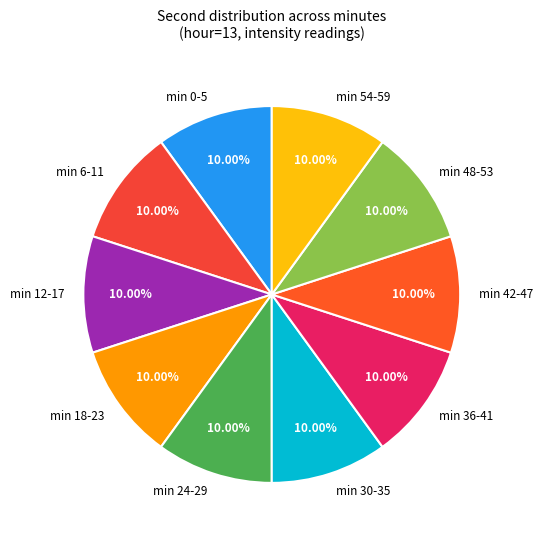

Is there a majority slice in this chart?

No